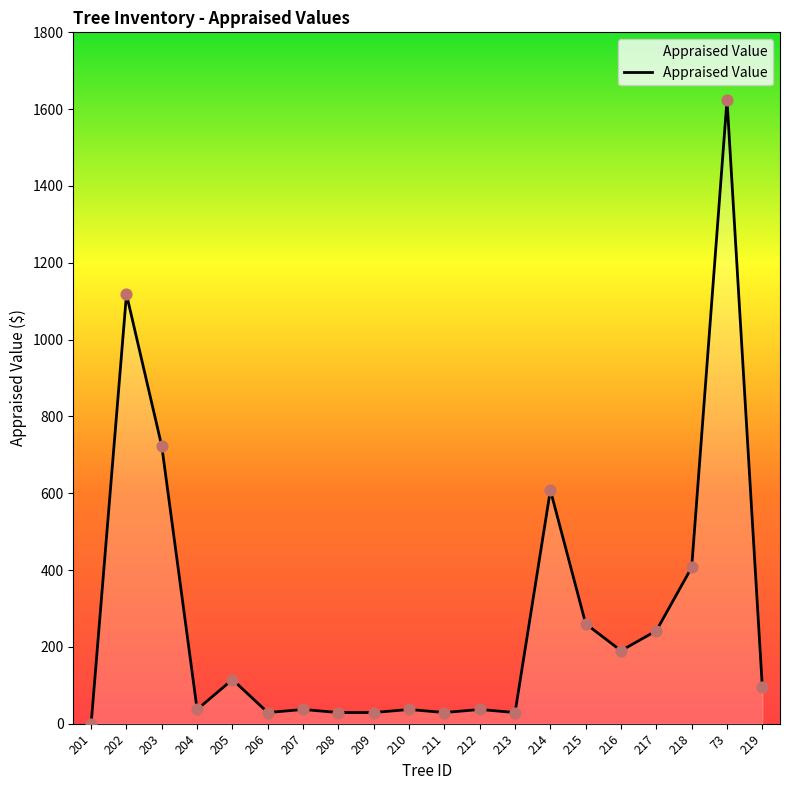

What is the change in value from 216 to 219?

-95